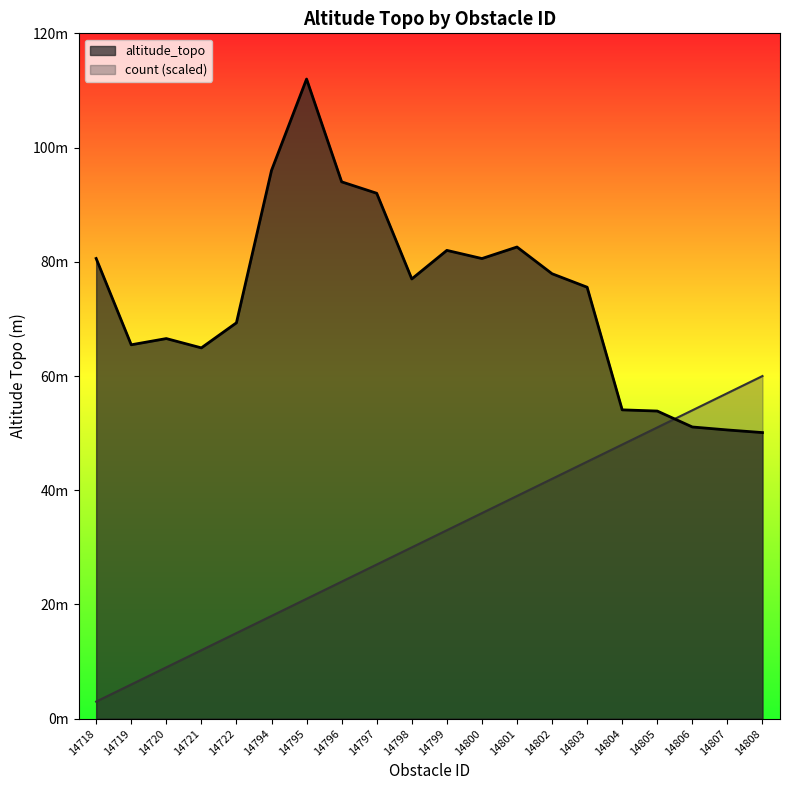

How many values exceed 77?

9